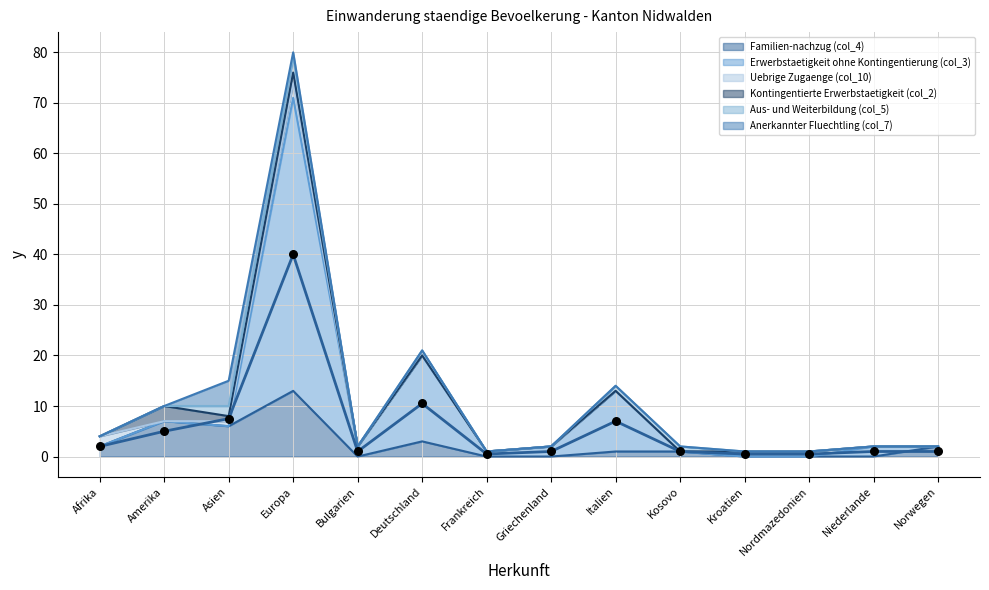

What are all the series names shown in the legend?

Familien-nachzug (col_4), Erwerbstaetigkeit ohne Kontingentierung (col_3), Uebrige Zugaenge (col_10), Kontingentierte Erwerbstaetigkeit (col_2), Aus- und Weiterbildung (col_5), Anerkannter Fluechtling (col_7)